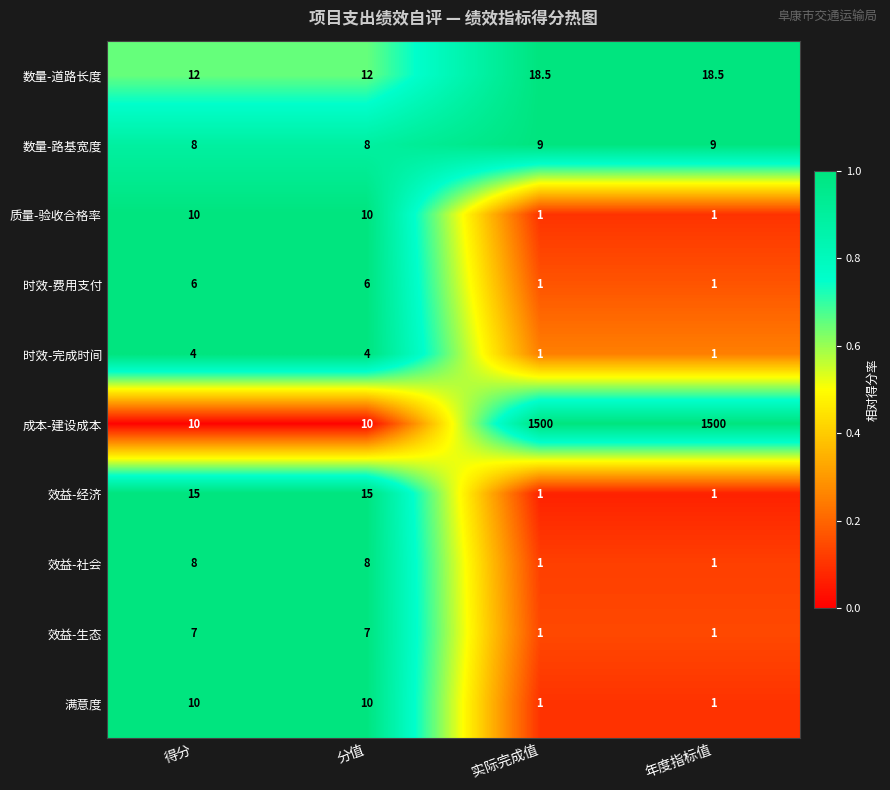

What is the difference between the second highest and second lowest values in the 数量-路基宽度 series?

1.0